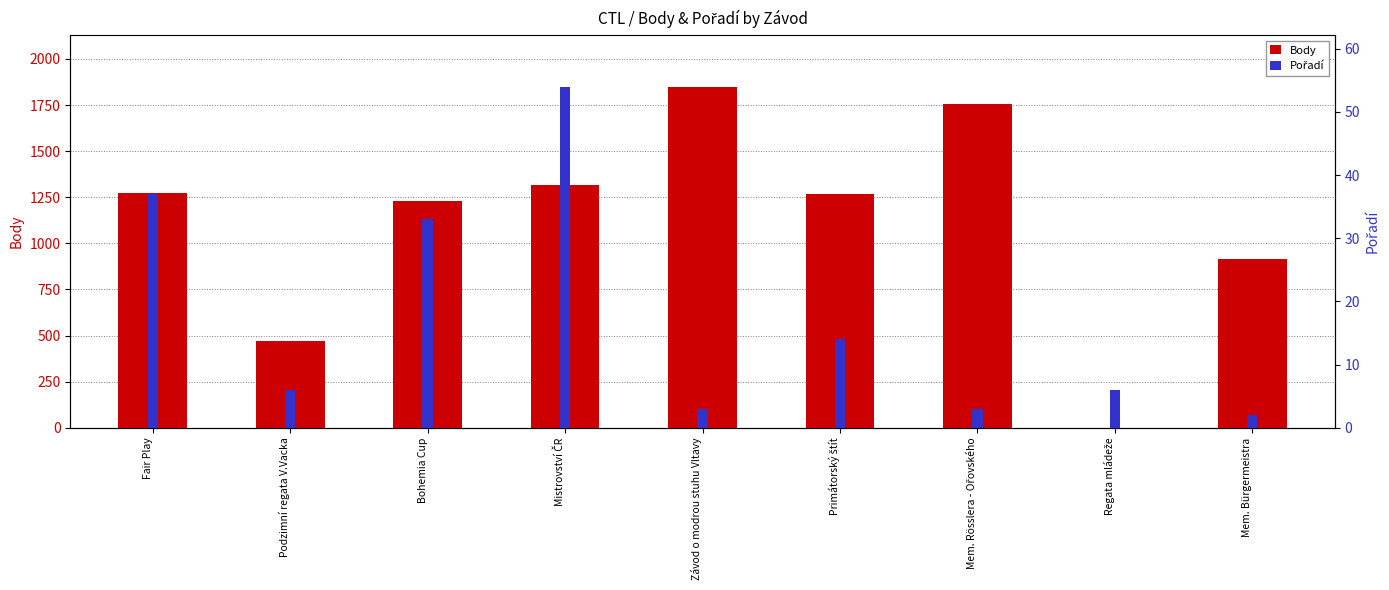

Between Závod o modrou stuhu Vltavy and Bohemia Cup, which is larger?

Závod o modrou stuhu Vltavy